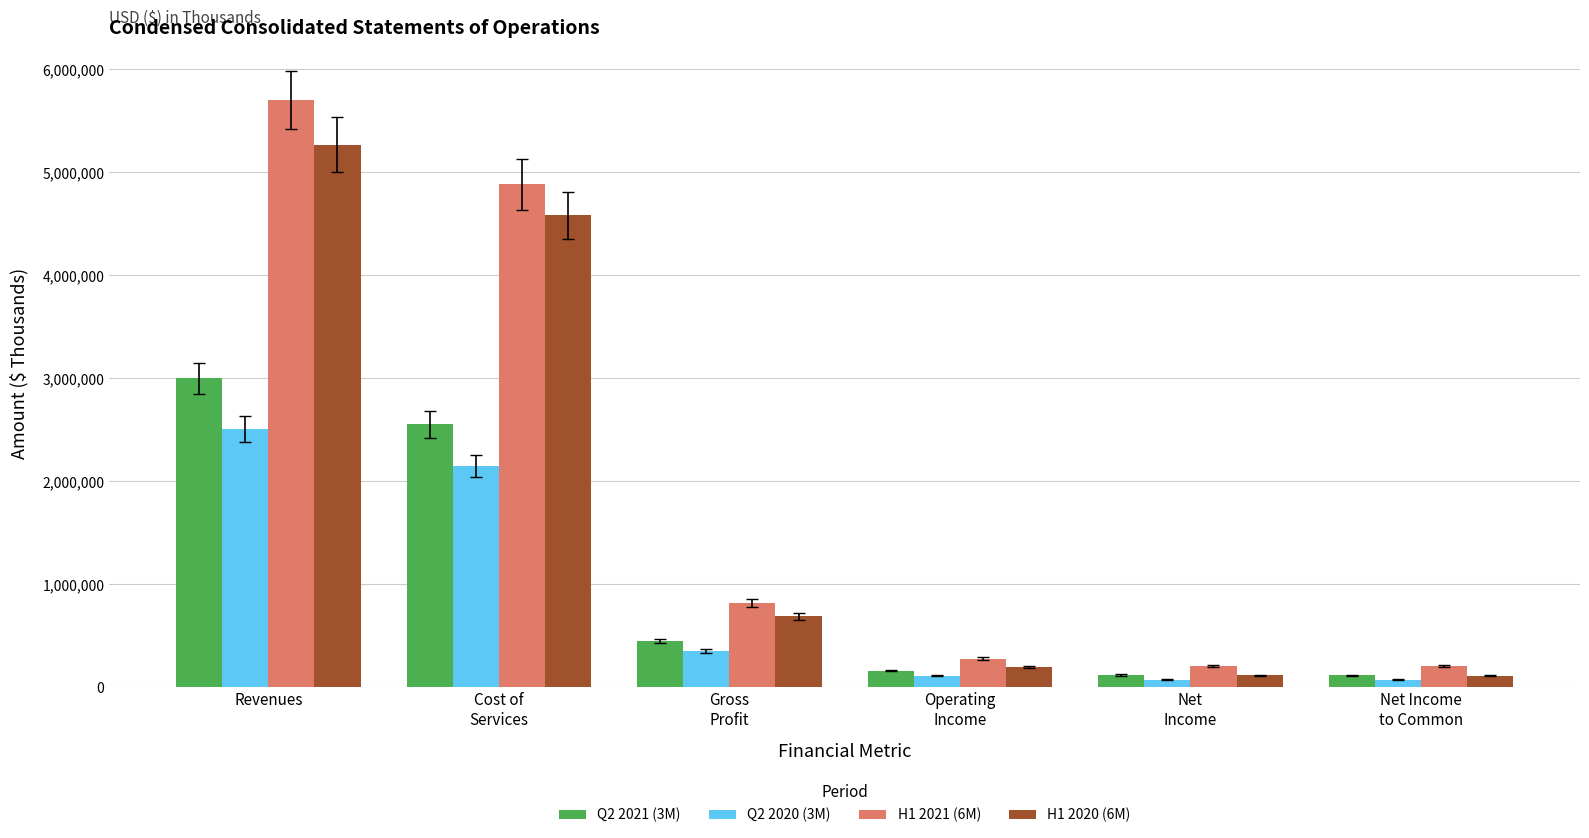

List the series in order of their peak value, highest first.

H1 2021 (6M), H1 2020 (6M), Q2 2021 (3M), Q2 2020 (3M)